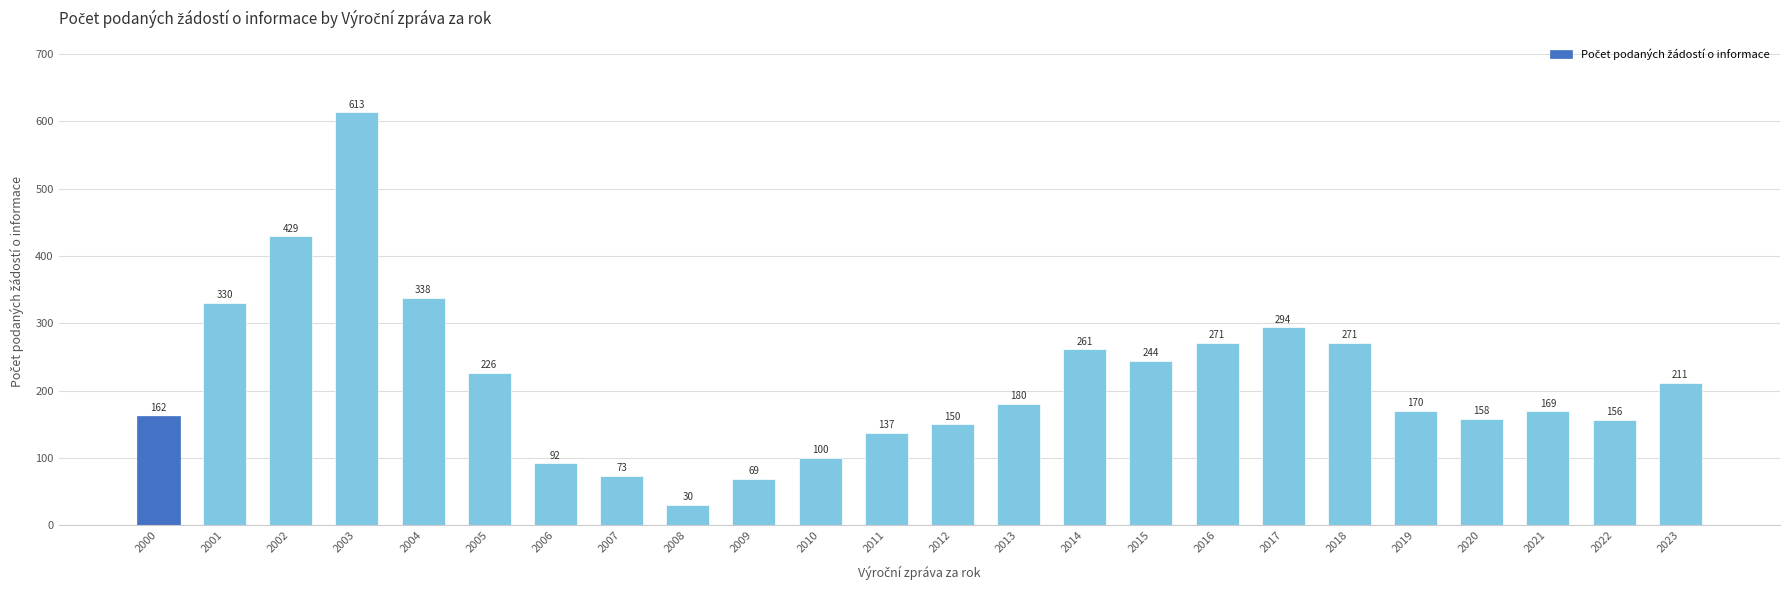

What is the approximate value at 2014, to the nearest 100?

300